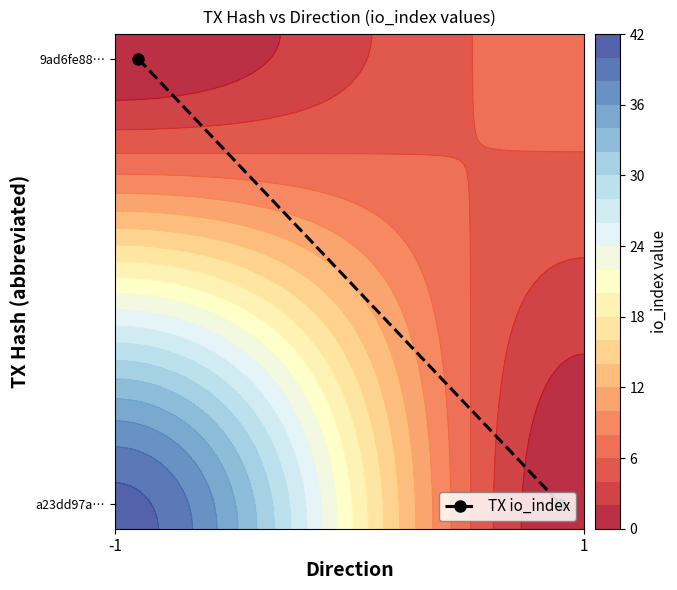

True or false: the data shows 1.5 at -1.

False